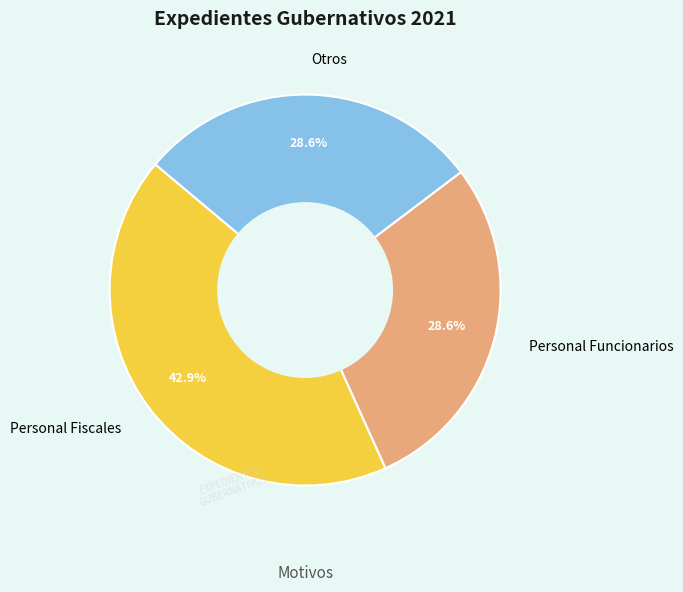

To the nearest percent, what is the combined percentage of Personal Fiscales and Otros?

71%